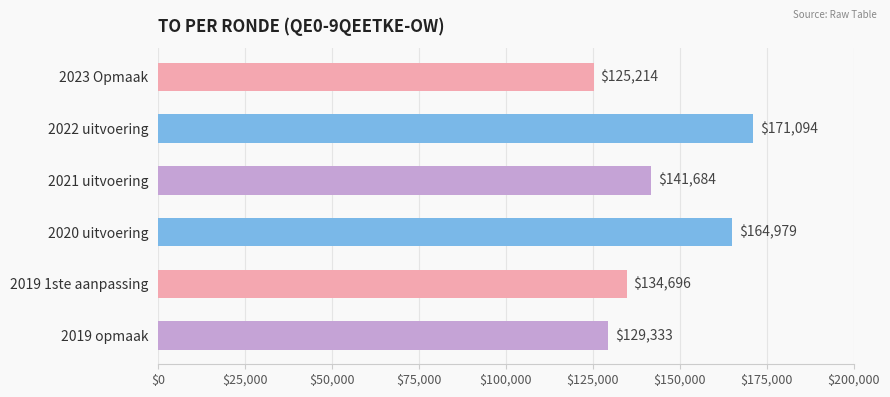

Where is the data nearest to the value 148154?

2021 uitvoering